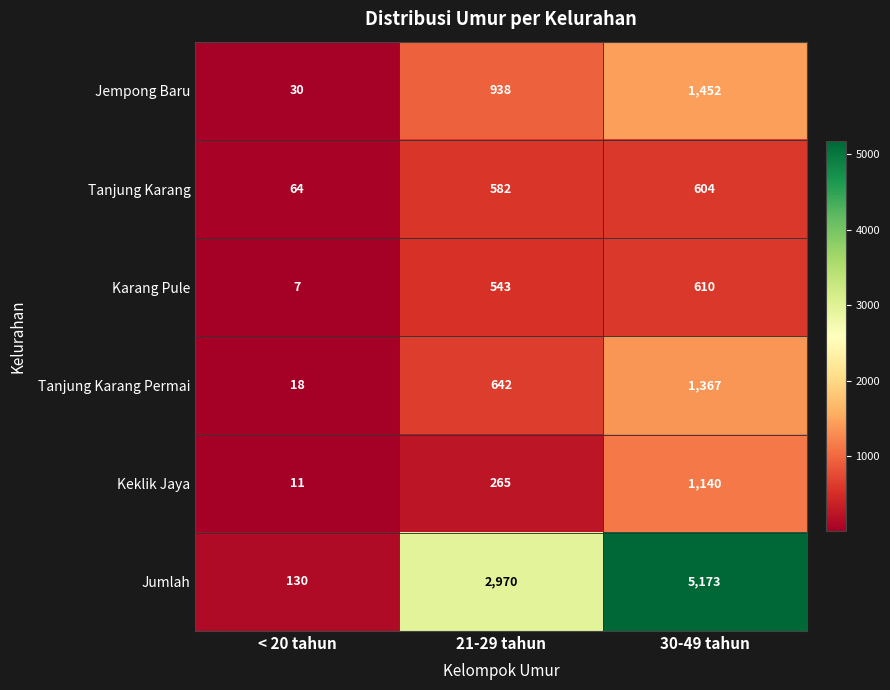

How many Tanjung Karang Permai values are between 18 and 1367?

3